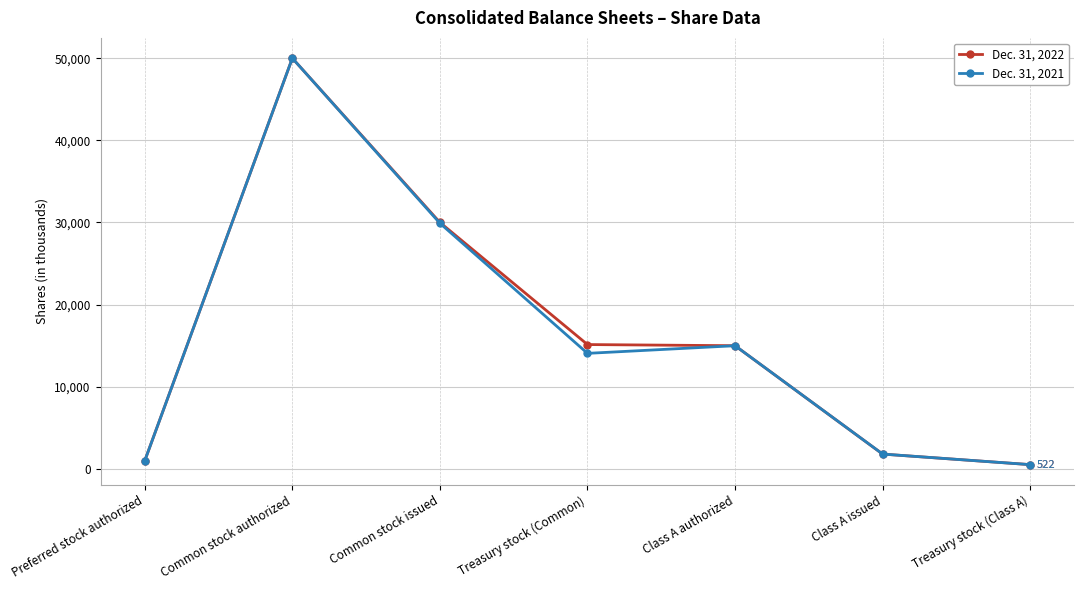

The value of Dec. 31, 2021 at Treasury stock (Common) is 5351. True or false?

False